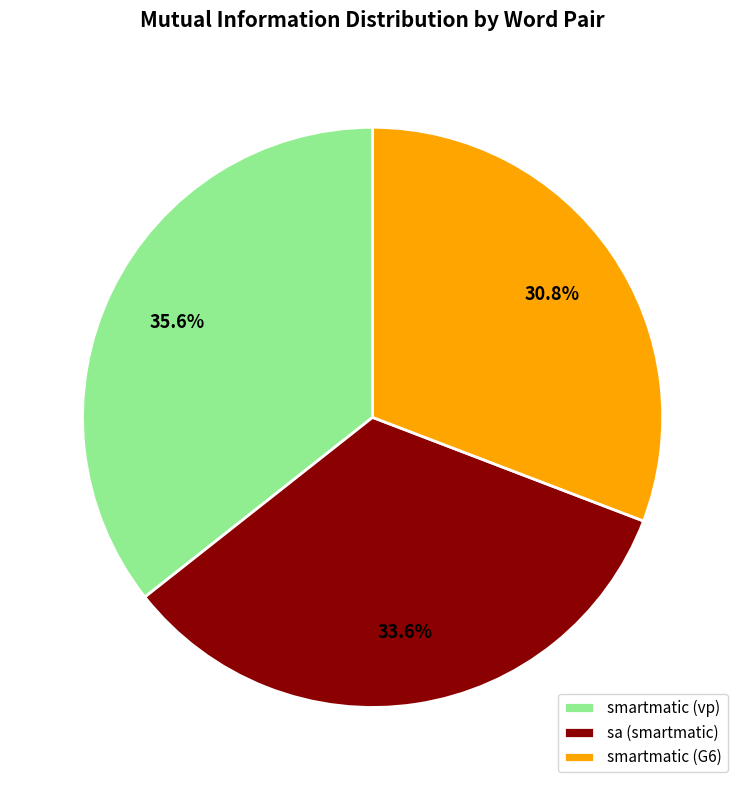

Which category has the smallest portion of the pie?

smartmatic (G6)